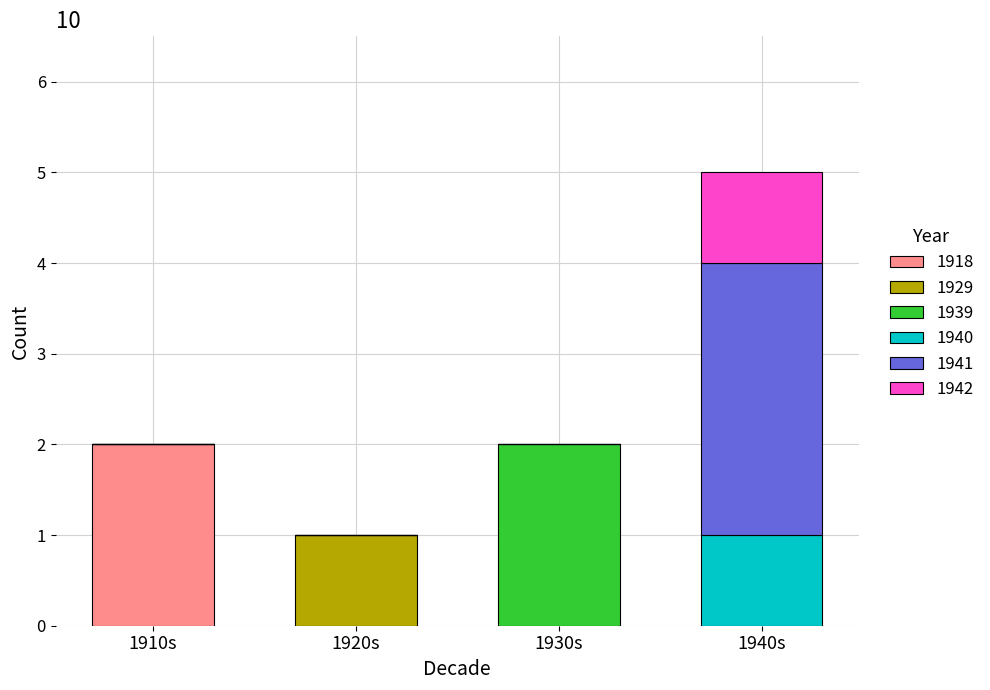

True or false: 1918 has a value of -1 at 1930s.

False